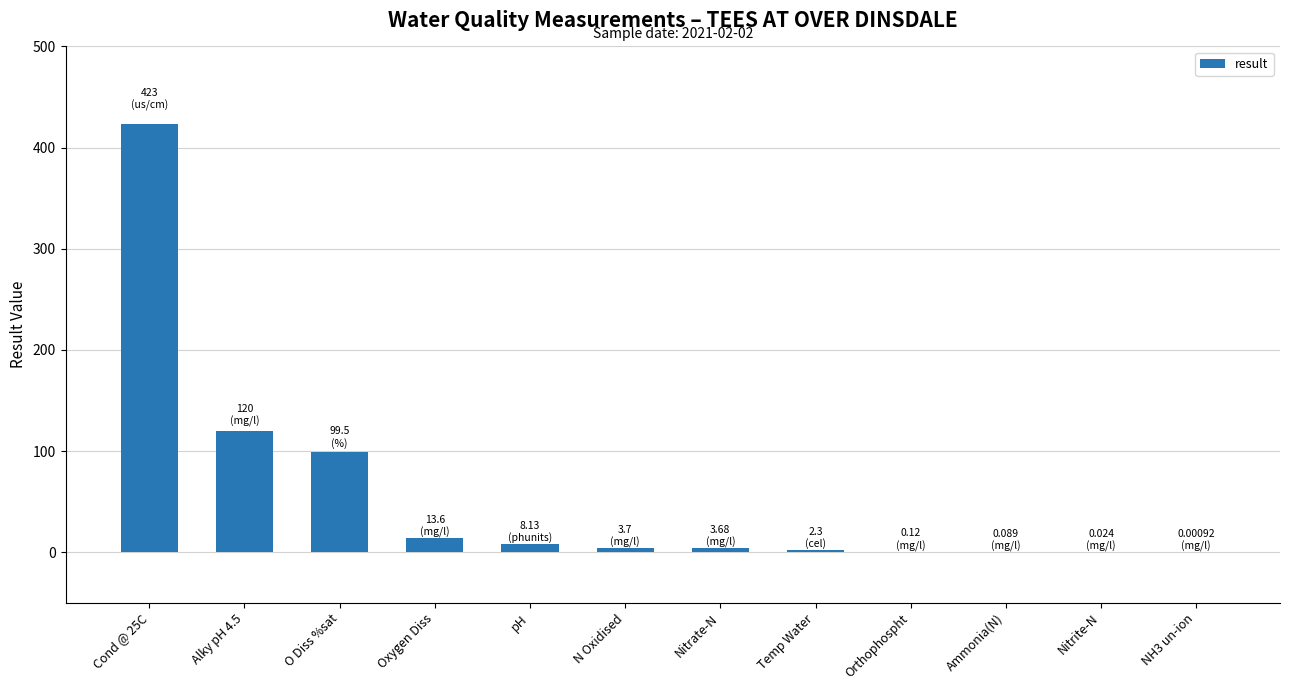

What is the sum of all values?

674.1